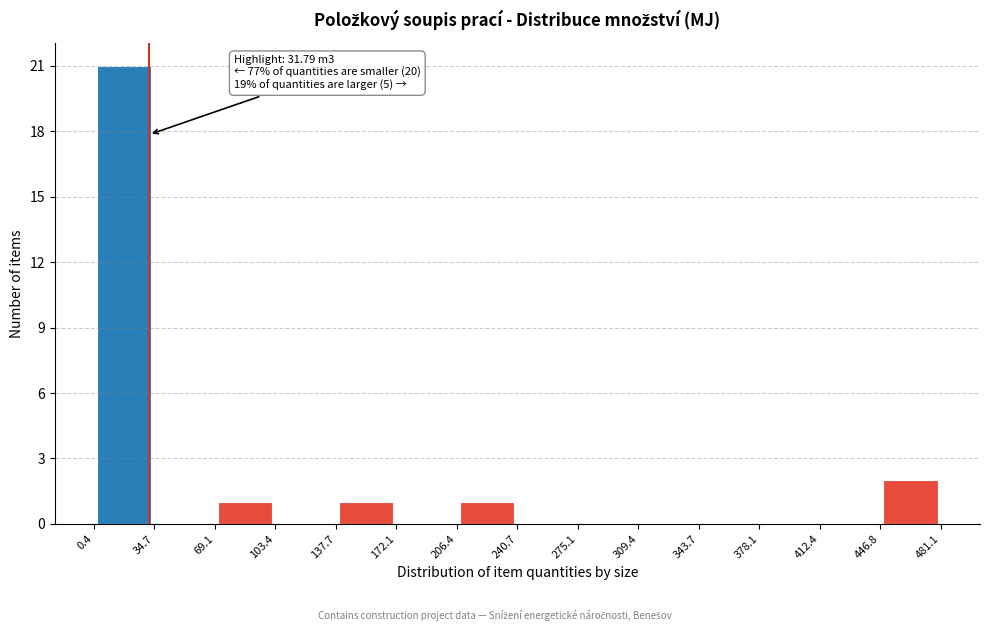

Which range on the x-axis has the tallest bar?

0.4 to 34.7